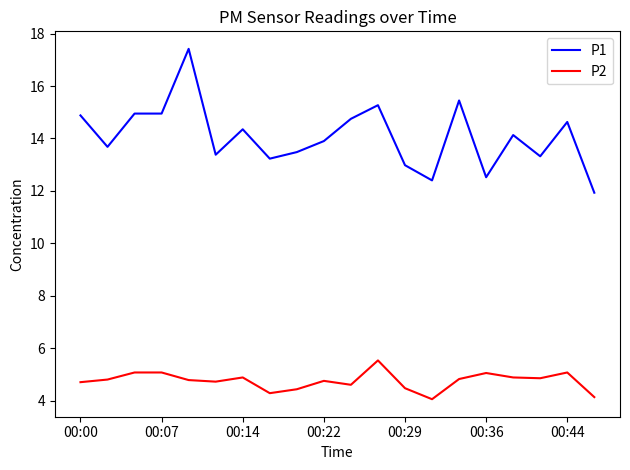

What is the sum of all P1 values?

281.6